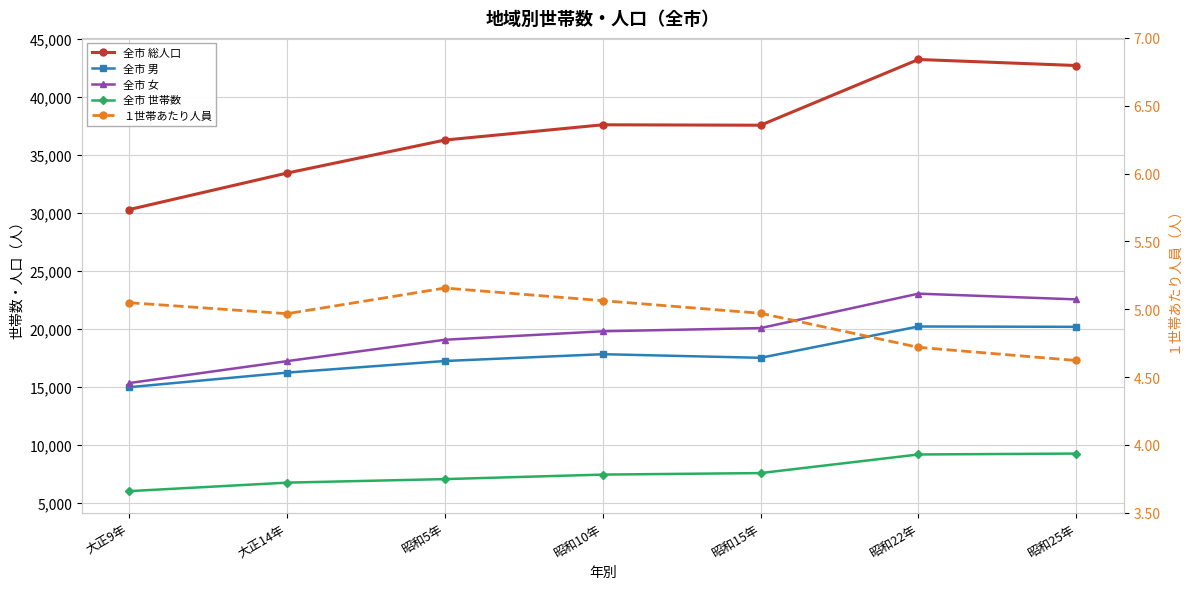

At which category does 全市 男 reach its first local peak?

昭和10年